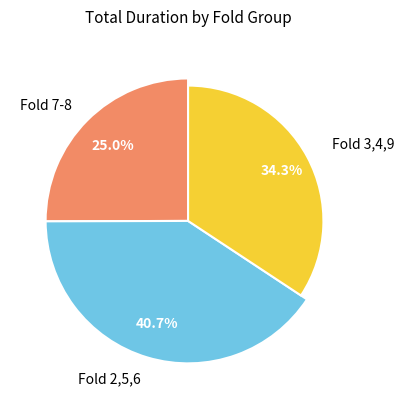

Is fold_2_wilt the majority of the pie?

No